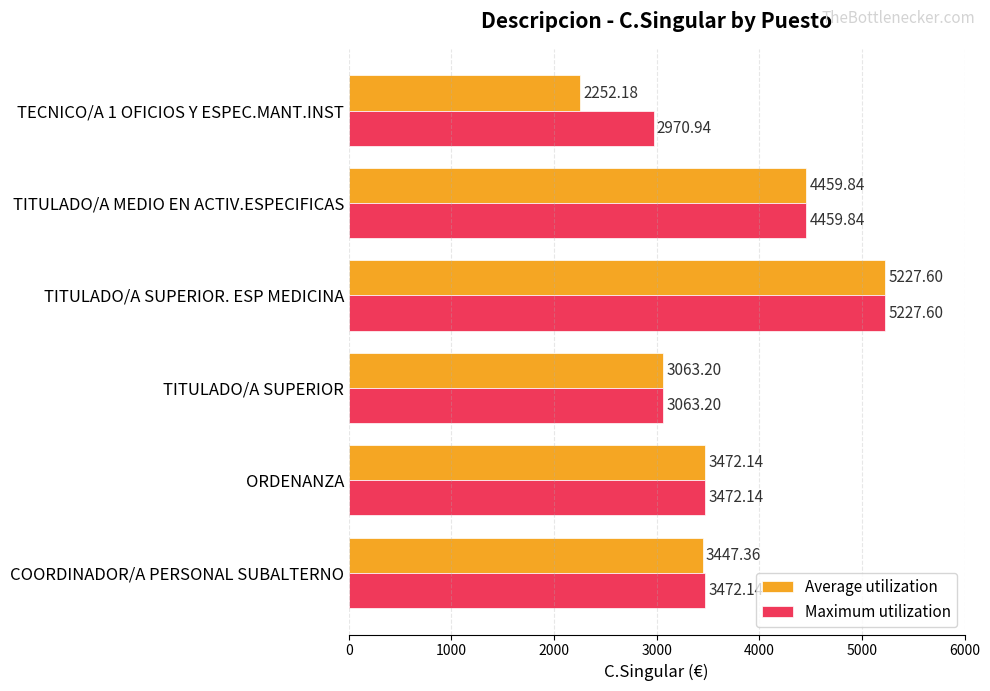

Which series changed the most between TITULADO/A SUPERIOR. ESP MEDICINA and TECNICO/A 1 OFICIOS Y ESPEC.MANT.INST?

Average utilization